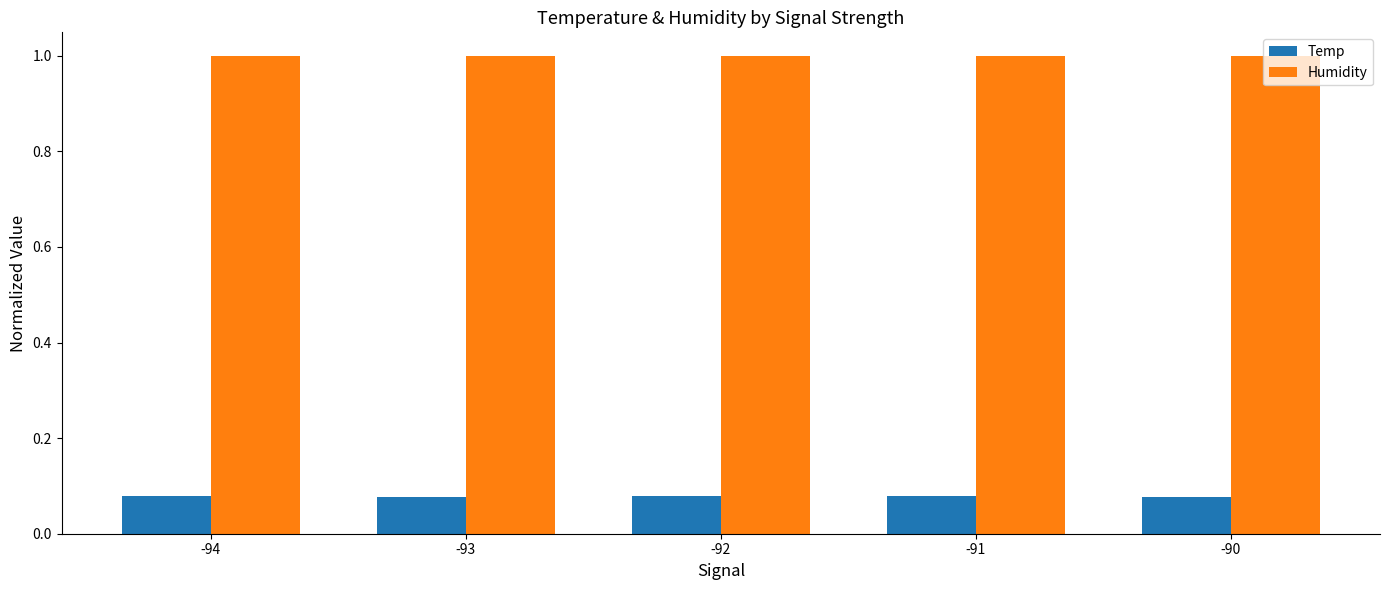

Does the chart contain any negative values?

No